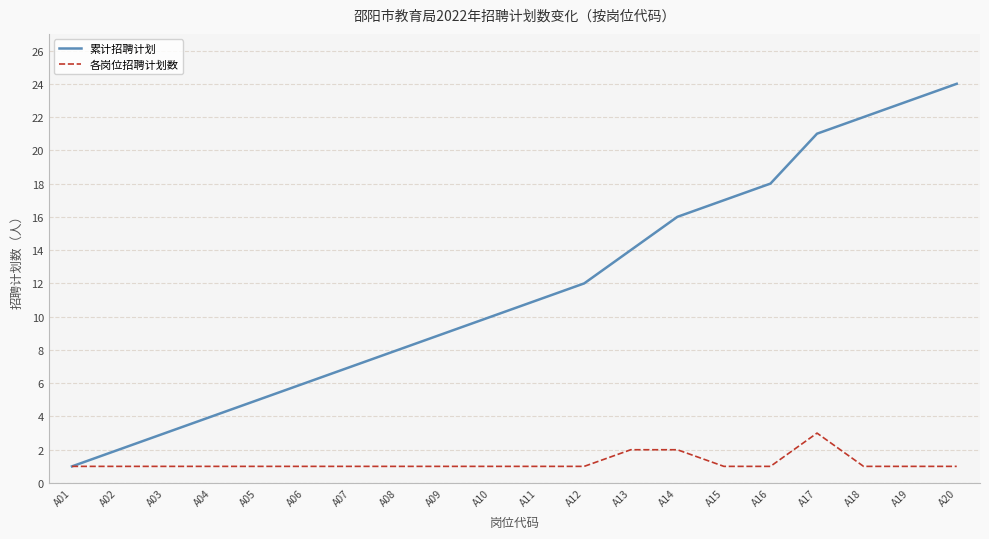

Is the value of 各岗位招聘计划数 at A09 greater than the value of 累计招聘计划 at A06?

No